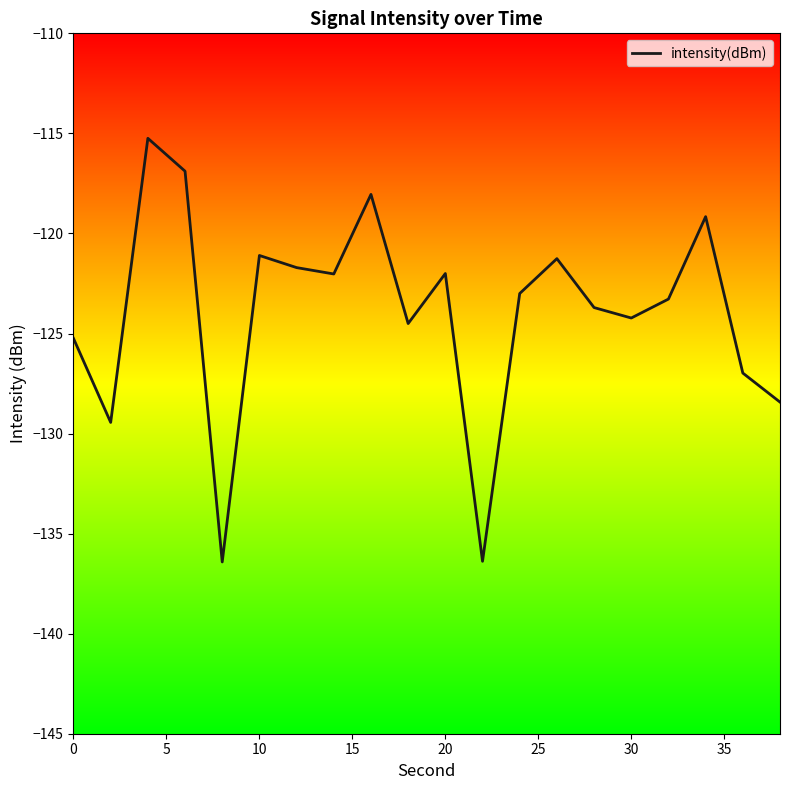

What is the minimum value shown in the chart?

-136.4